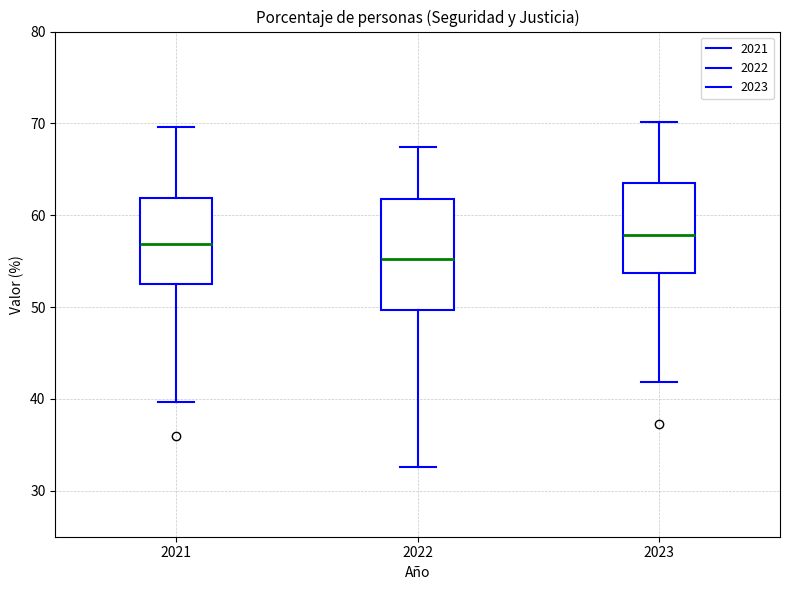

Where does the lower whisker of the box at x = 2021 end on the y-axis? The values are not printed on the chart, so give them approximately, as read against the axis.

40